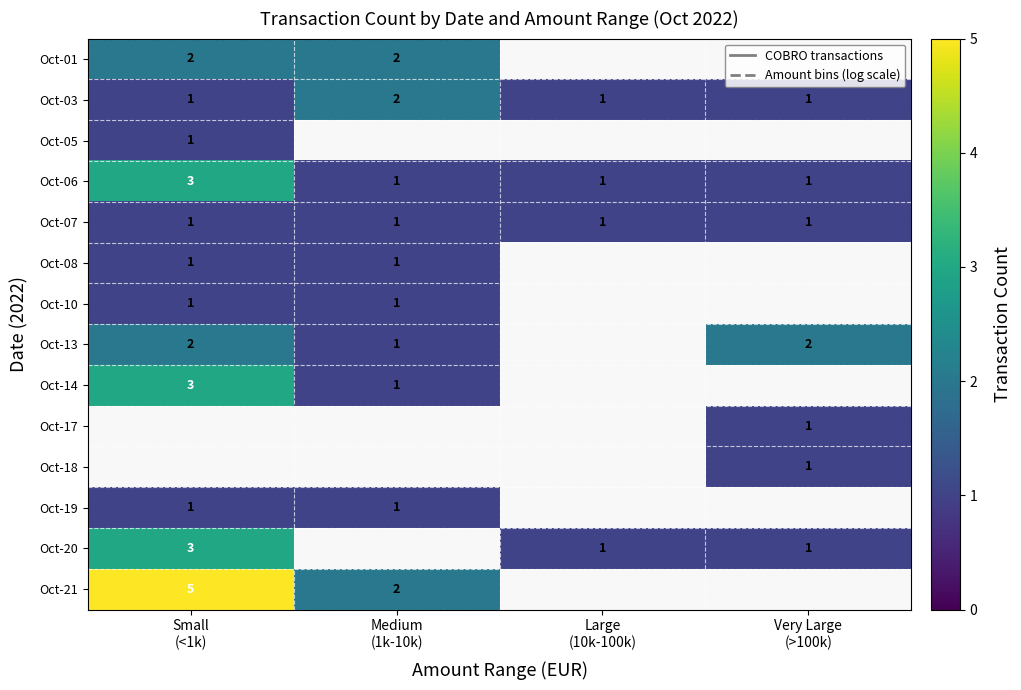

What is the greatest value displayed?

5.0